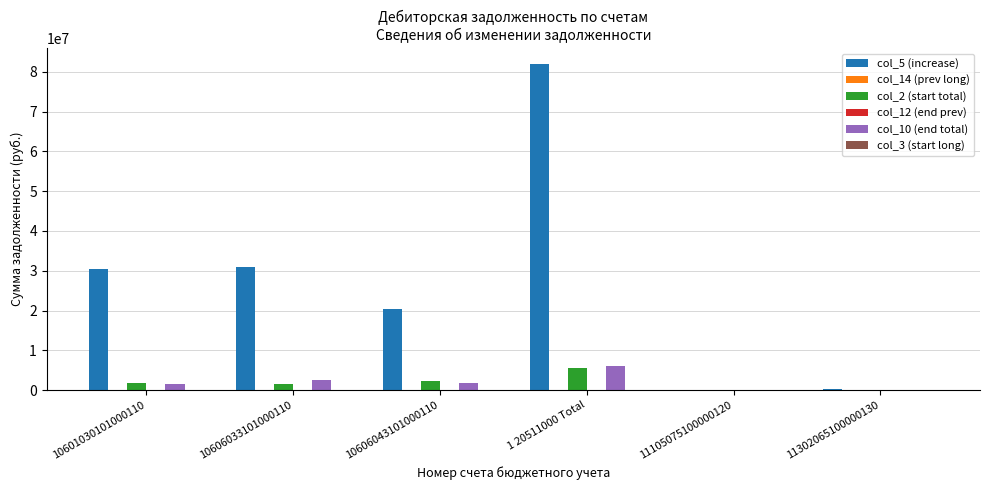

Reading left to right, list all the values displayed in this chart.

col_5 (increase): 10601030101000110=30385077.5	10606033101000110=30953278.7	10606043101000110=20500297.6	1 20511000 Total=81846158.8	11105075100000120=101938.1	11302065100000130=169154.5
col_14 (prev long): 10601030101000110=0.0	10606033101000110=0.0	10606043101000110=0.0	1 20511000 Total=0.0	11105075100000120=0.0	11302065100000130=0.0
col_2 (start total): 10601030101000110=1694272.5	10606033101000110=1600254.0	10606043101000110=2335057.0	1 20511000 Total=5630622.5	11105075100000120=9240.0	11302065100000130=0.0
col_12 (end prev): 10601030101000110=0.0	10606033101000110=0.0	10606043101000110=0.0	1 20511000 Total=0.0	11105075100000120=0.0	11302065100000130=0.0
col_10 (end total): 10601030101000110=1646447.0	10606033101000110=2495003.6	10606043101000110=1879431.1	1 20511000 Total=6020881.7	11105075100000120=51118.1	11302065100000130=0.0
col_3 (start long): 10601030101000110=0.0	10606033101000110=0.0	10606043101000110=0.0	1 20511000 Total=0.0	11105075100000120=0.0	11302065100000130=0.0